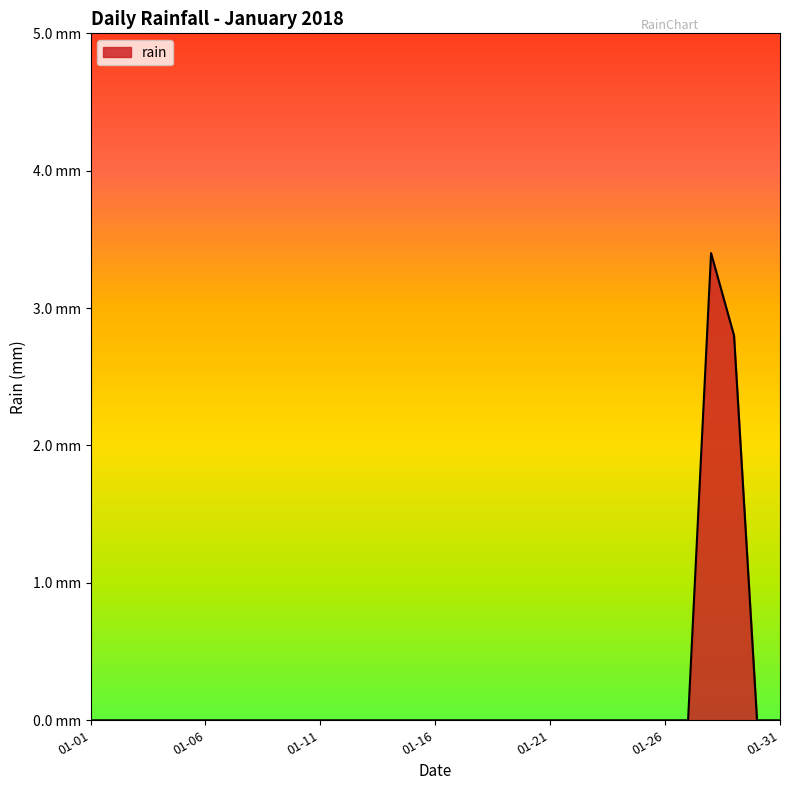

How many interior local peaks (higher than both neighbors) does the data have?

1